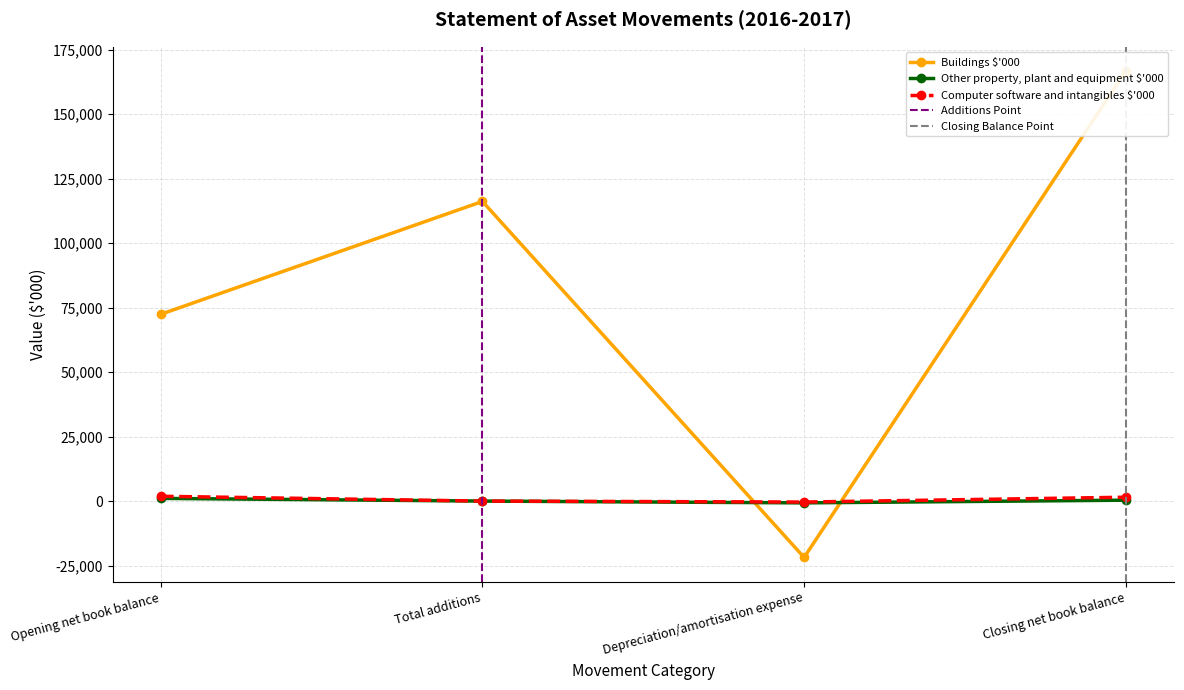

True or false: Buildings $'000 has a value of -21854 at Depreciation/amortisation expense.

True